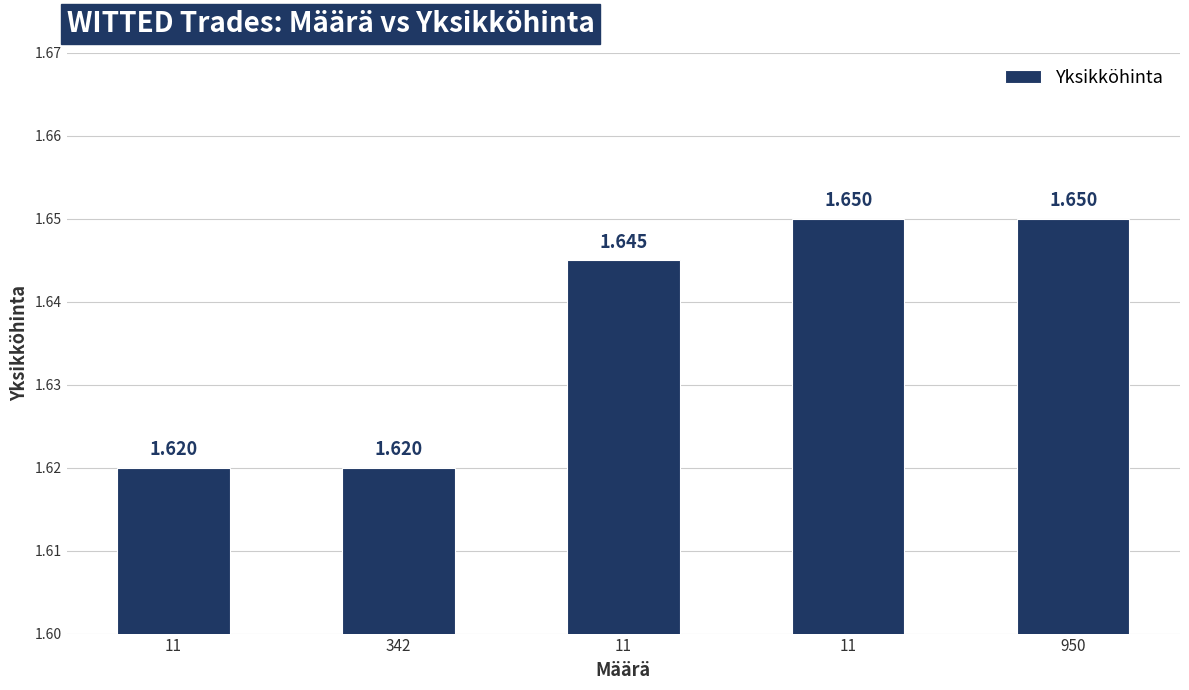

How many categories are shown in the chart?

5